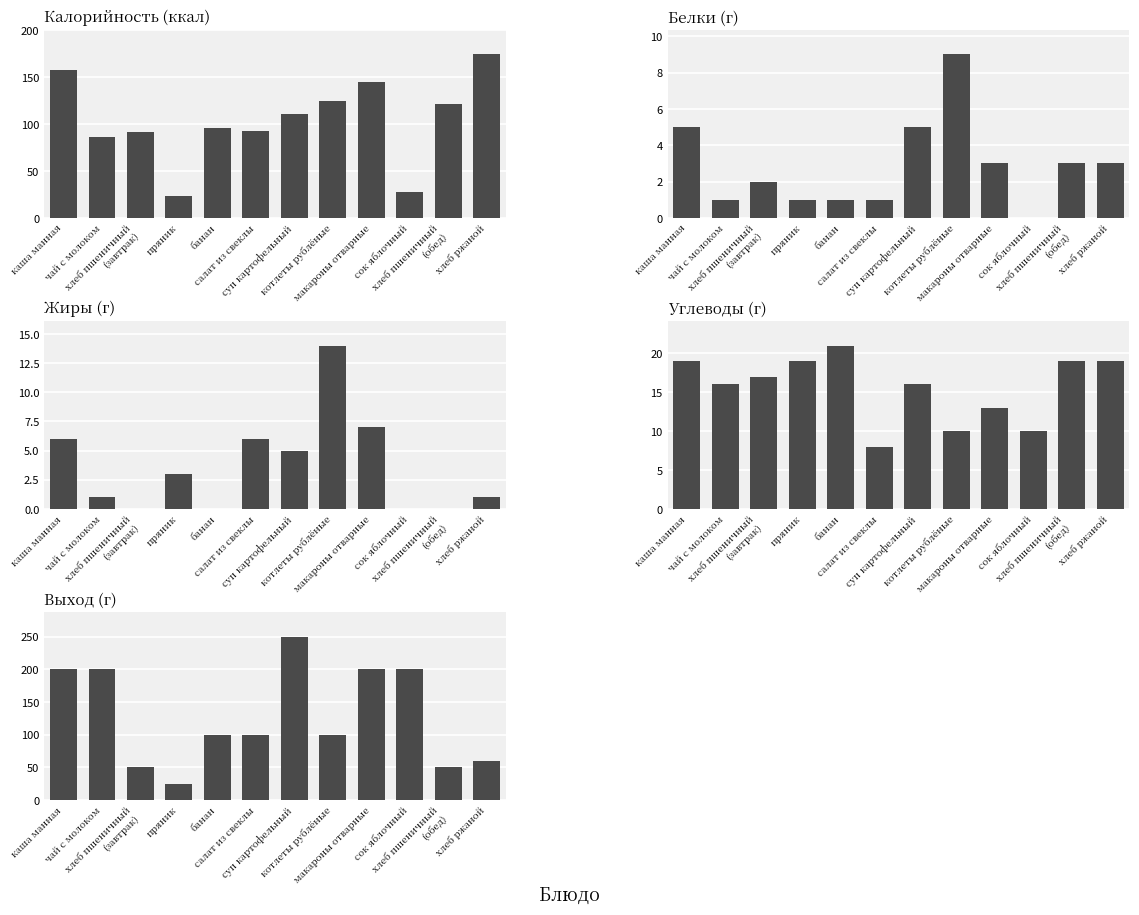

Which series changed the most between каша манная and хлеб ржаной?

Выход_г